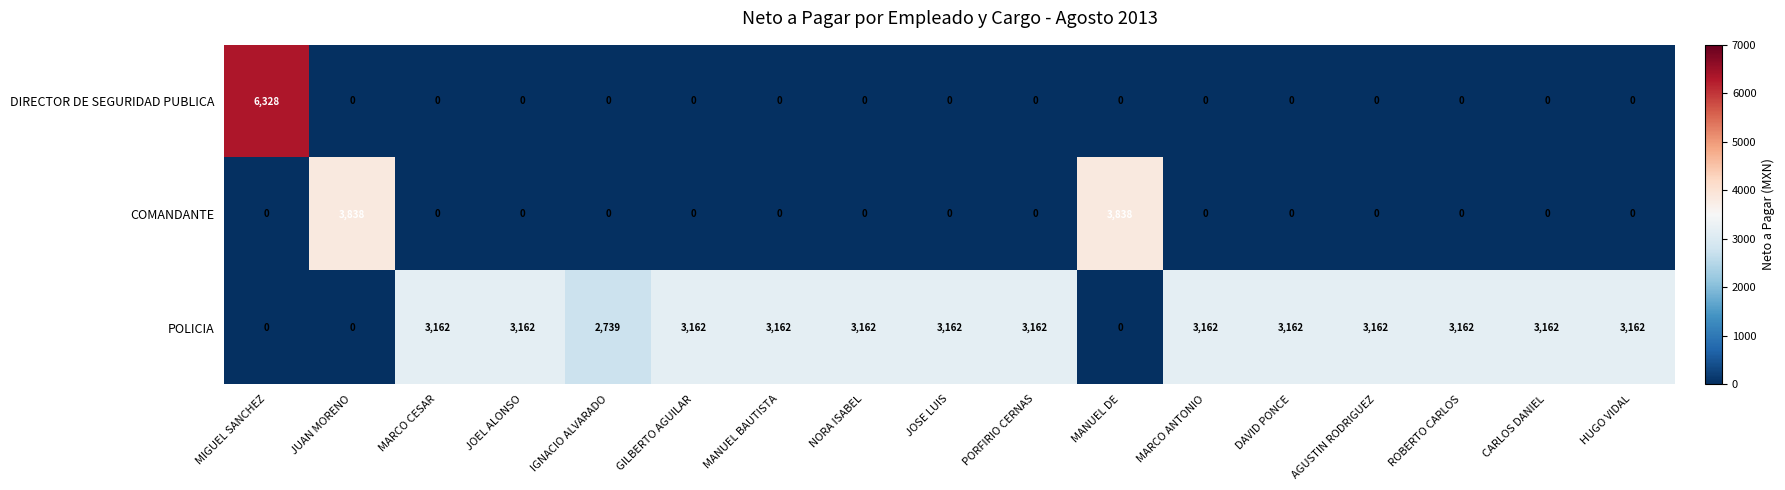

What is the maximum value for DIRECTOR DE SEGURIDAD PUBLICA?

6328